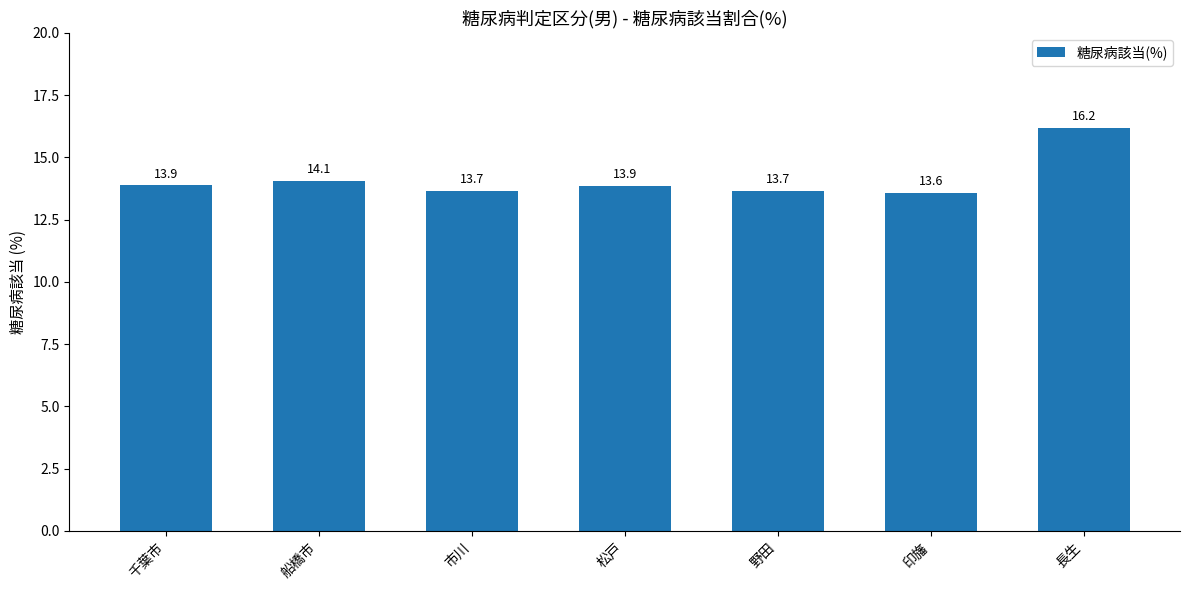

What is the change in value from 船橋市 to 野田?

-0.4